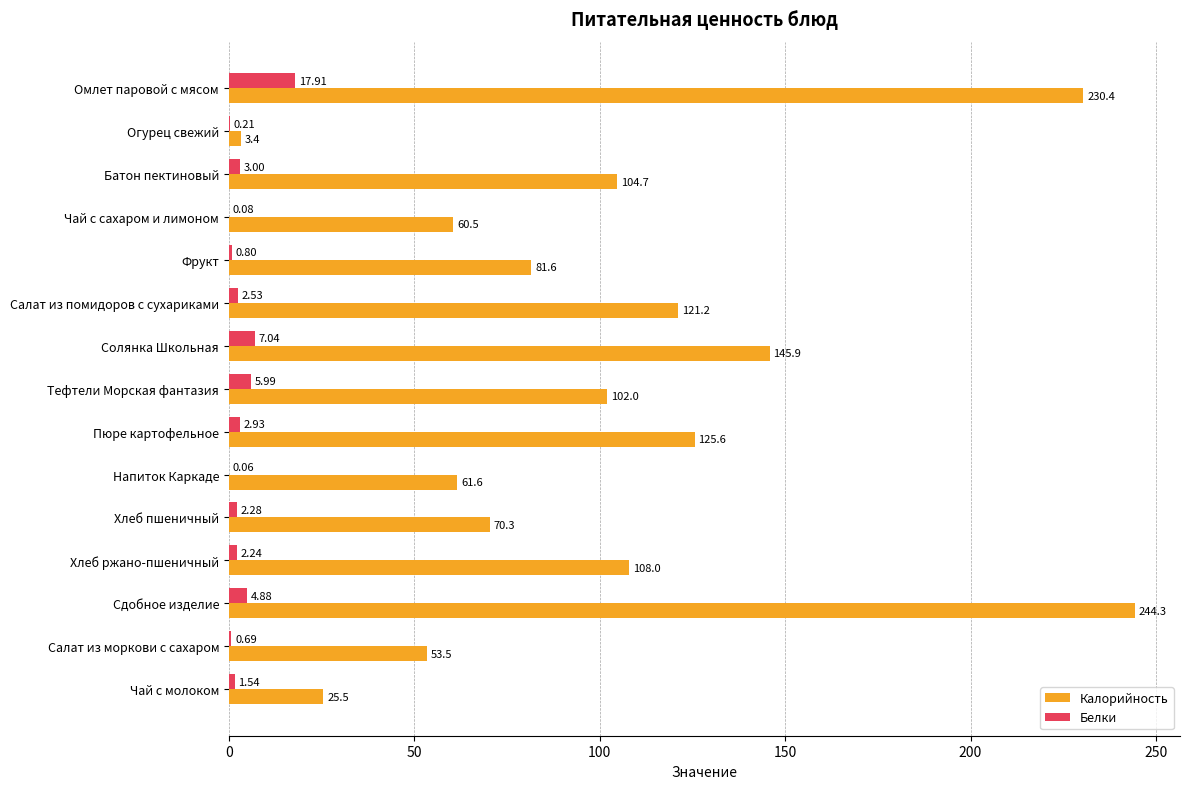

Which category has the highest value in the Калорийность series?

Сдобное изделие